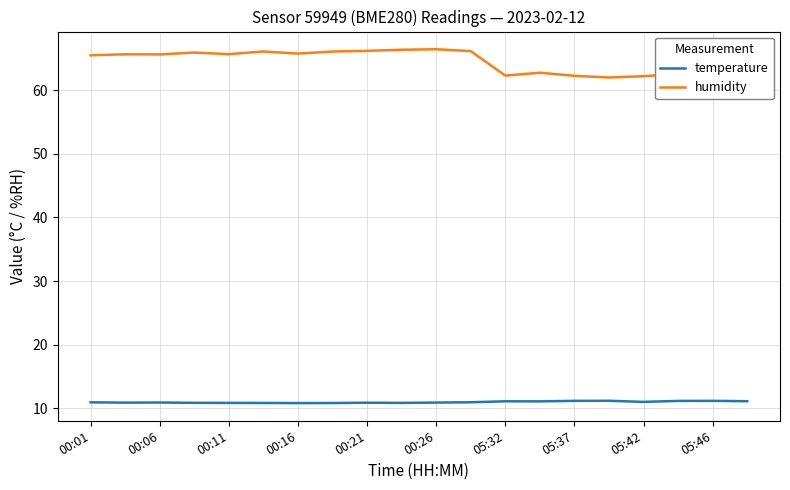

What are all the series names shown in the legend?

temperature, humidity